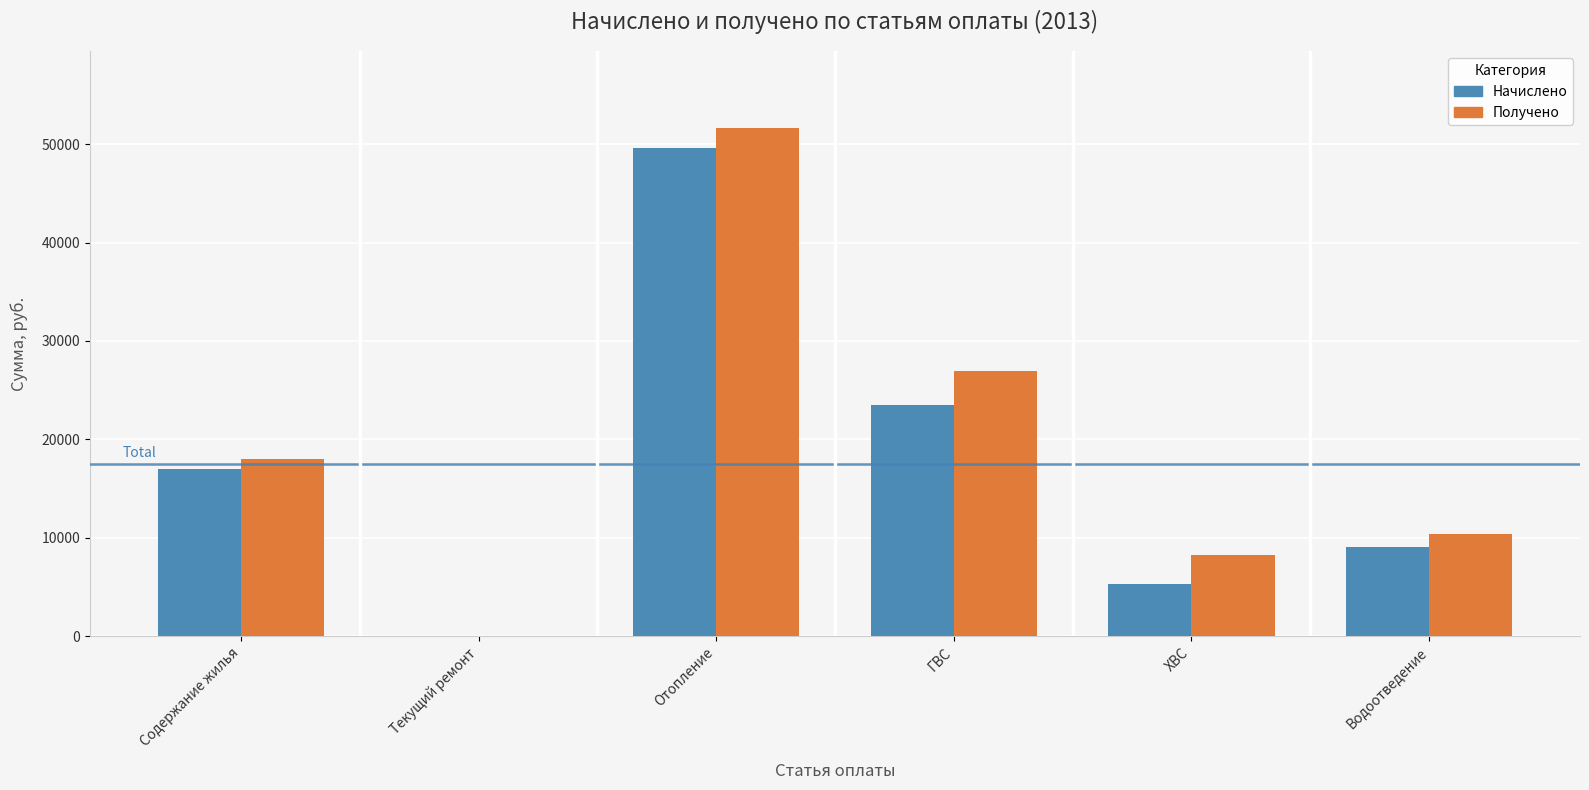

At which label does Начислено first exceed 17031?

Содержание жилья